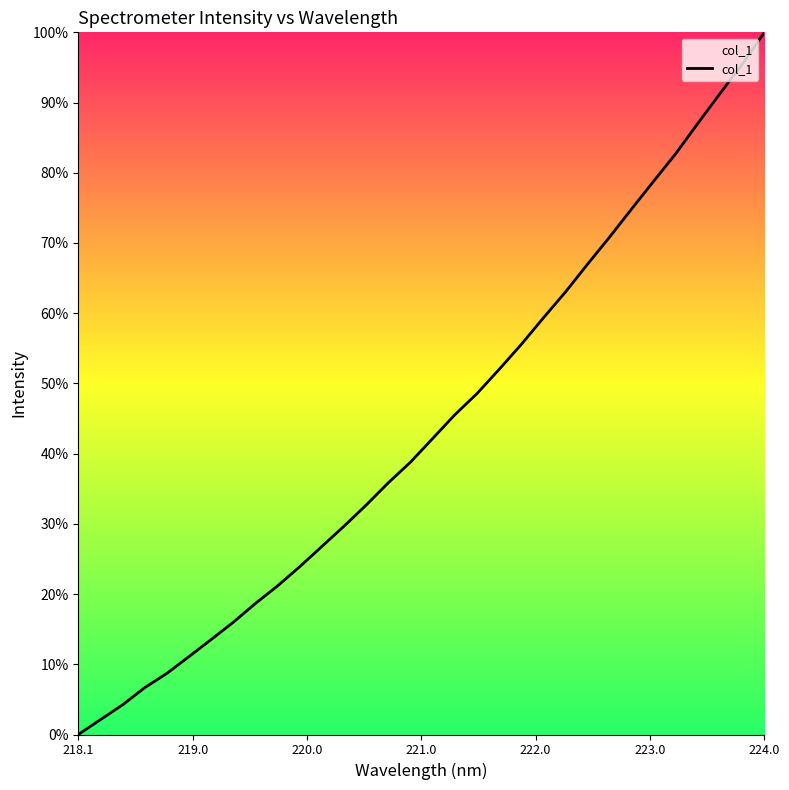

What is the difference between the maximum and minimum values?

100.0